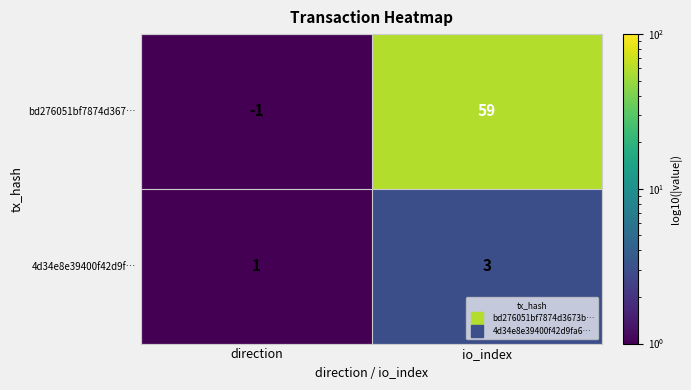

Which series changed the most between direction and io_index?

bd276051bf7874d367…